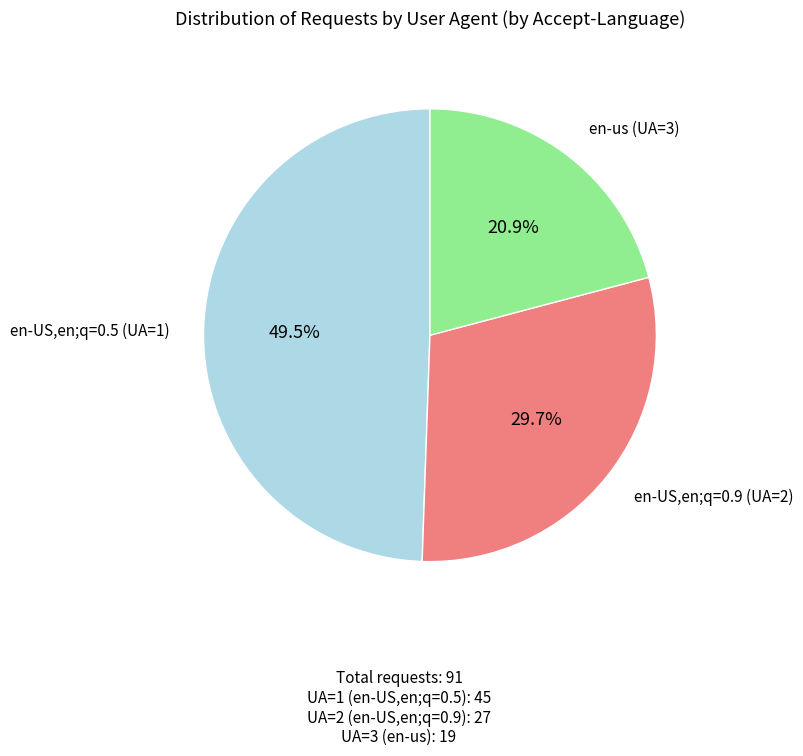

Does any single category account for the majority?

No